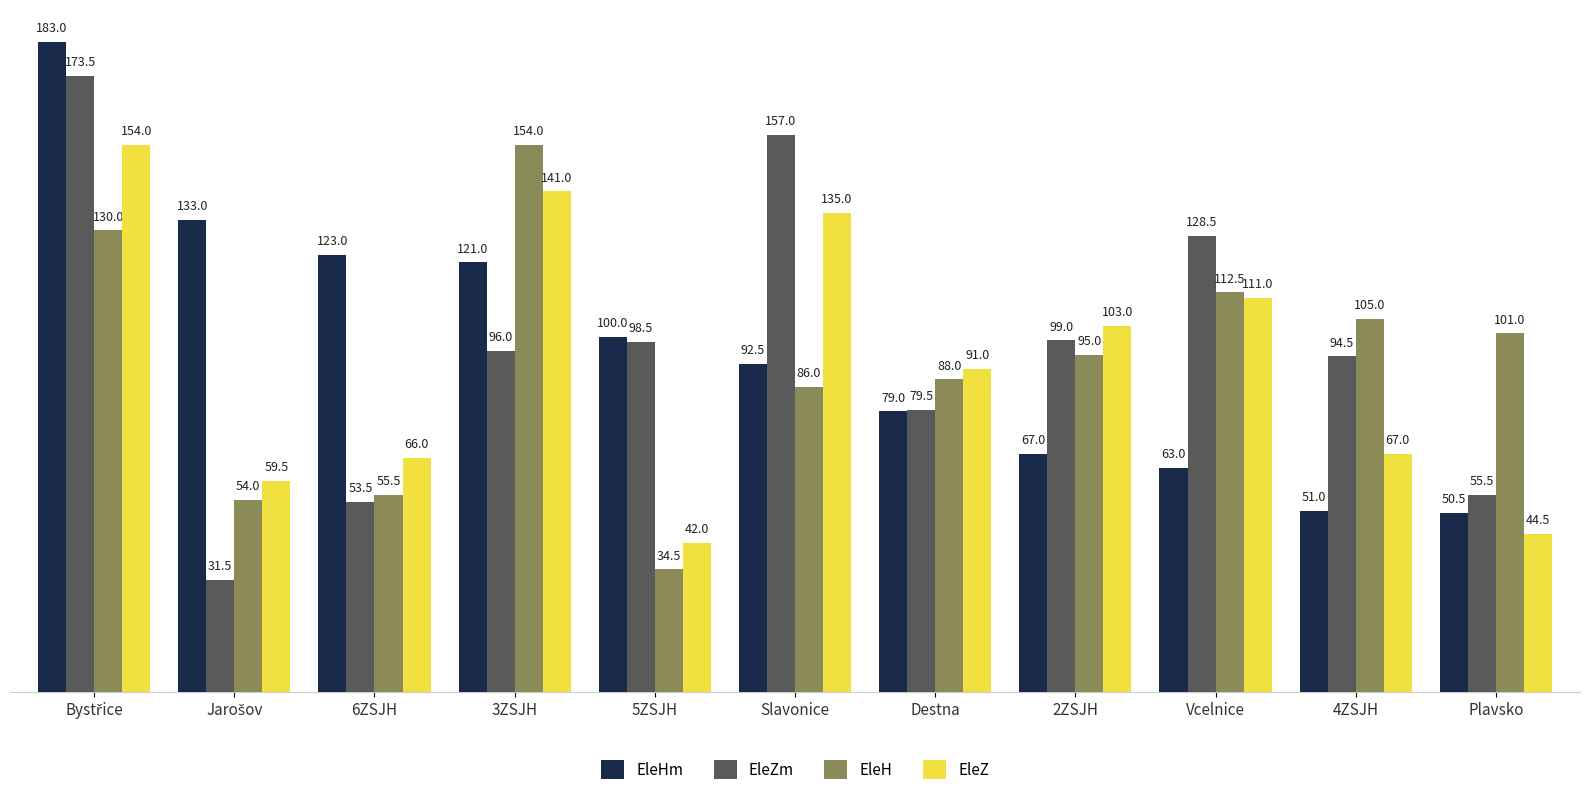

At which label is EleZm closest to 102?

2ZSJH